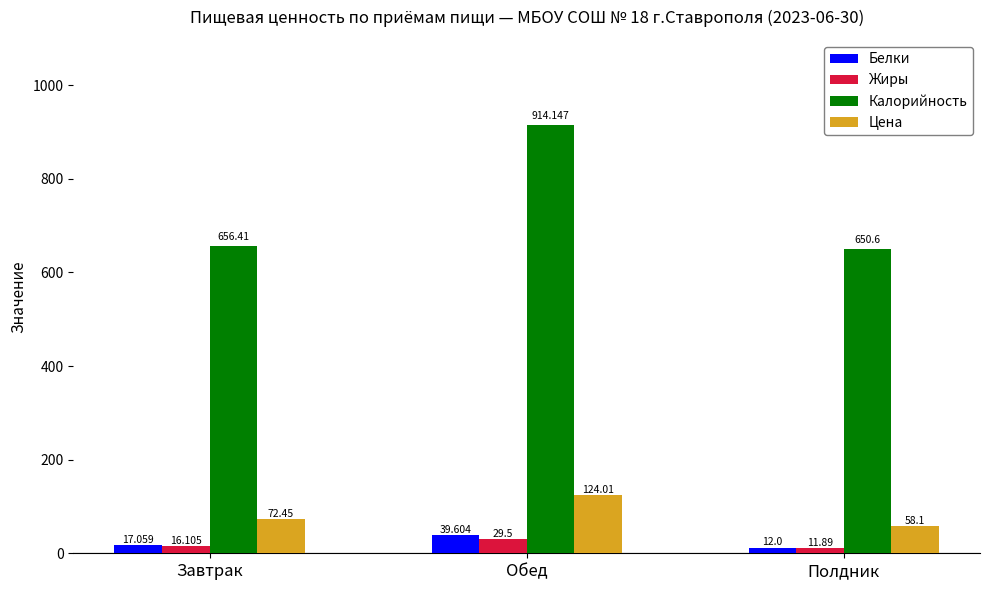

Which category has the highest value across all series?

Обед